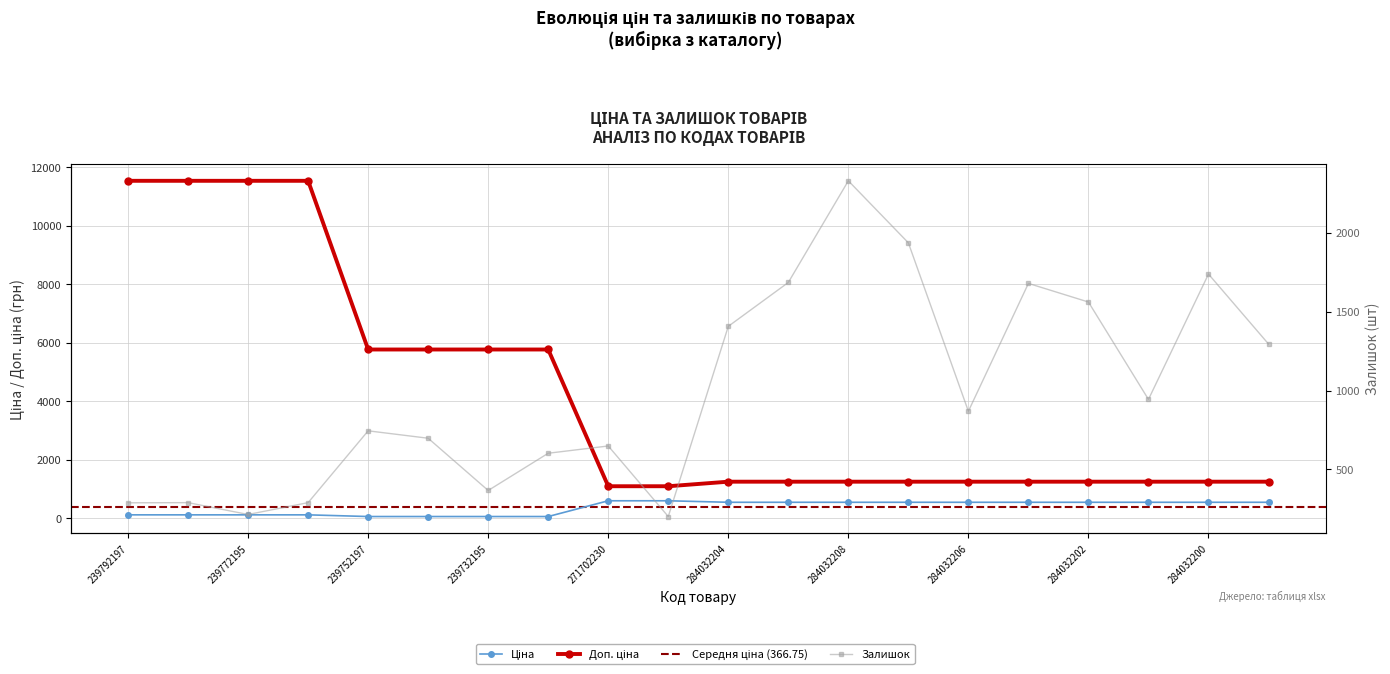

Which label corresponds to the smallest value in the chart?

239752197